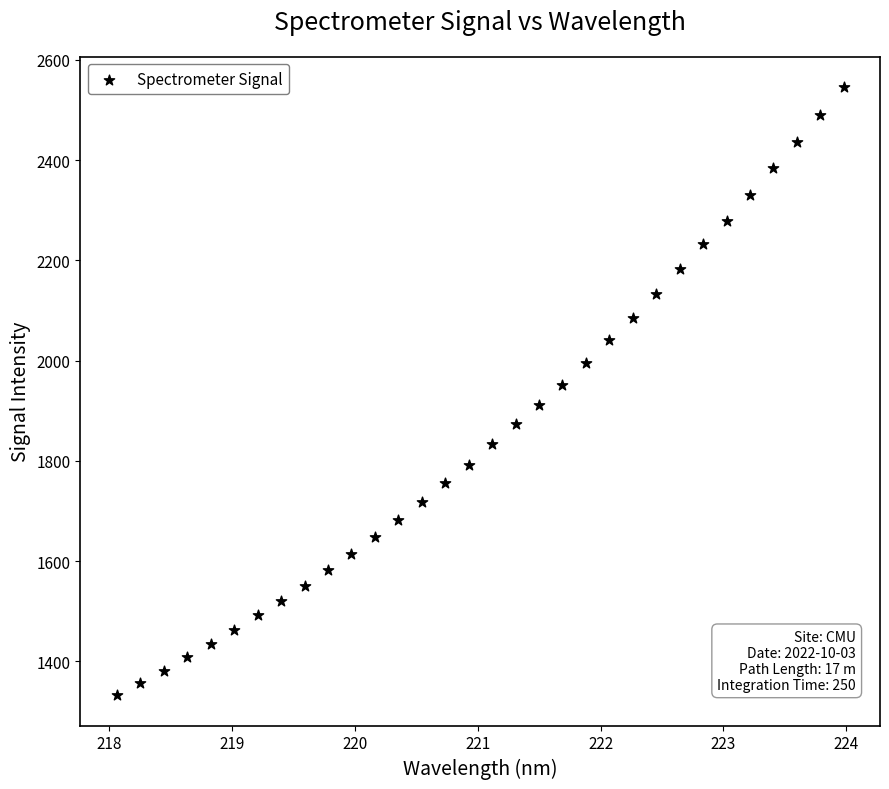

What is the range of X values (max minus min)?

5.9